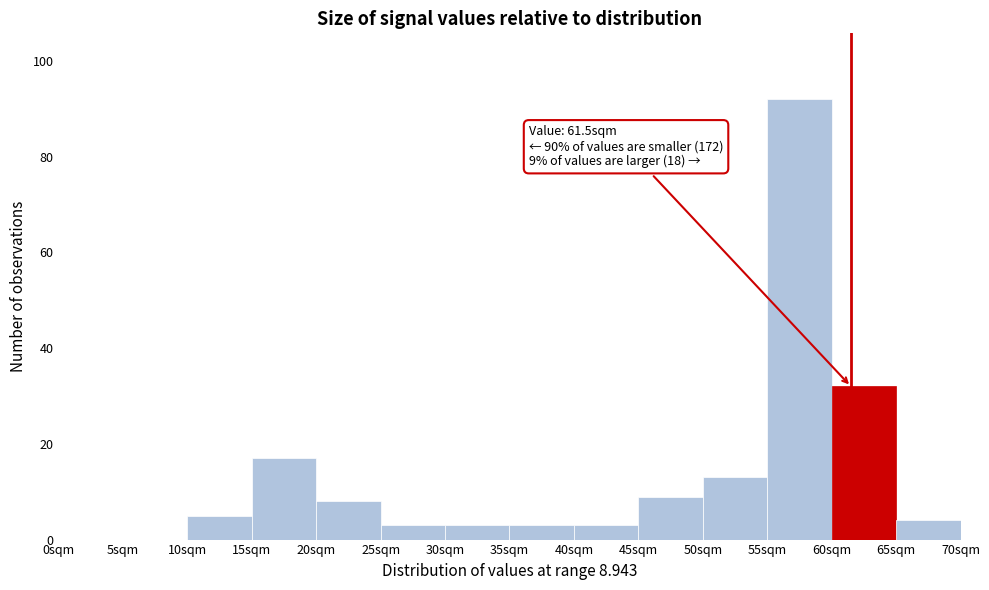

Over which range of the x-axis is the bar tallest?

55 to 60